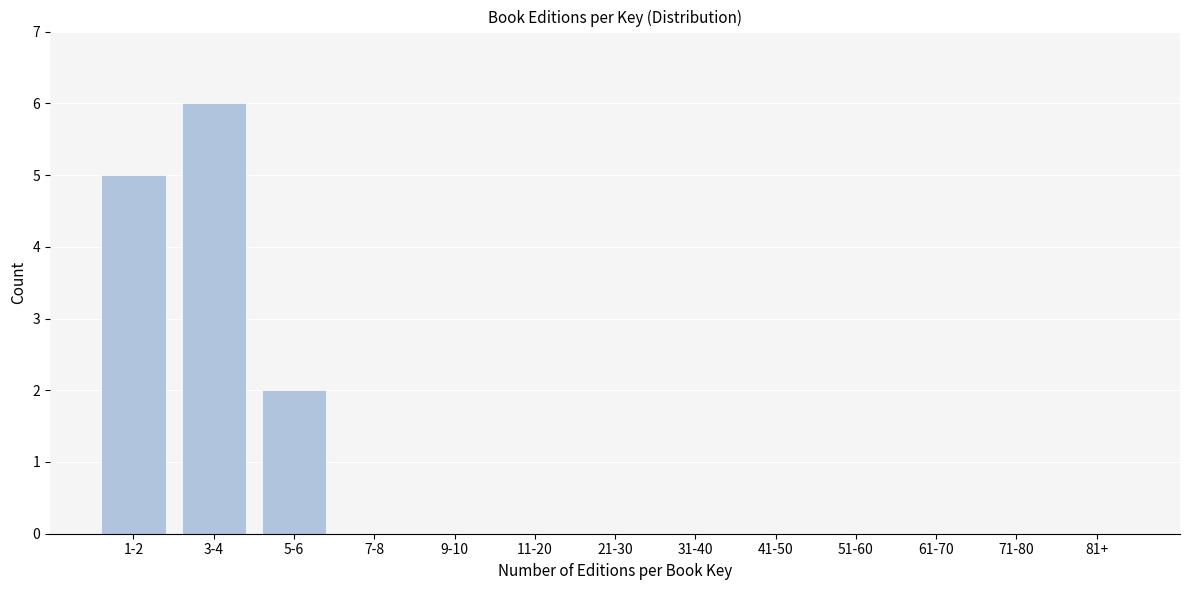

Reading right to left, list all the values displayed in this chart.

81+=0	71-80=0	61-70=0	51-60=0	41-50=0	31-40=0	21-30=0	11-20=0	9-10=0	7-8=0	5-6=2	3-4=6	1-2=5